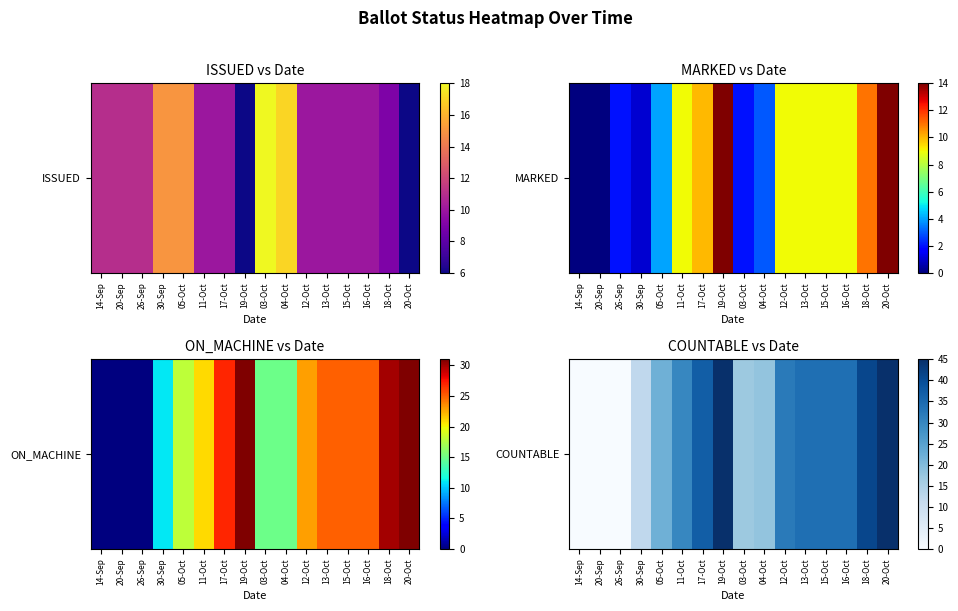

What is the average value?

25